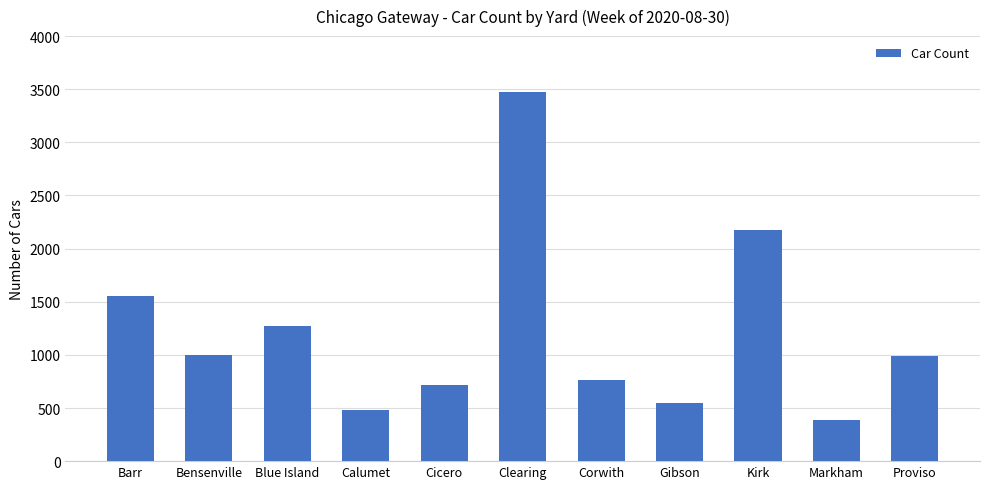

What is the average value?

1215